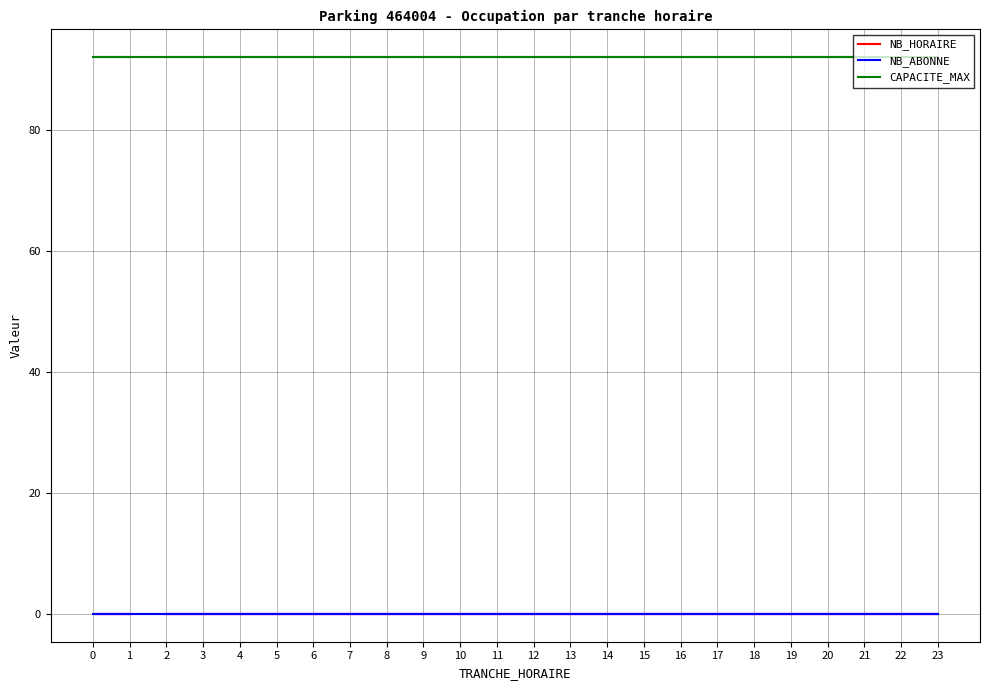

At which category is the sum across all series the highest?

2